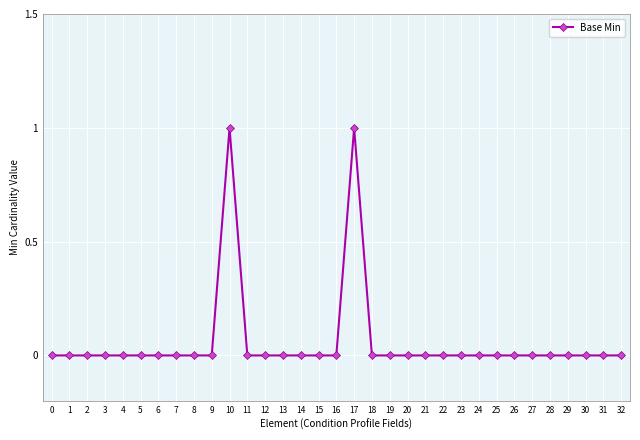

The chart shows a value of 0 at 5. True or false?

True